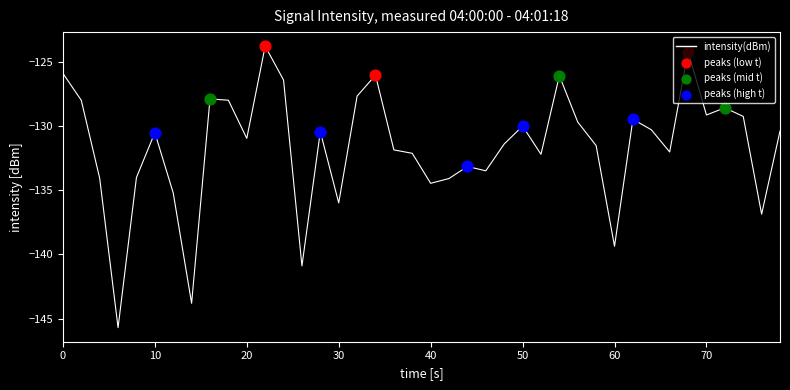

What is the minimum value shown in the chart?

-145.7